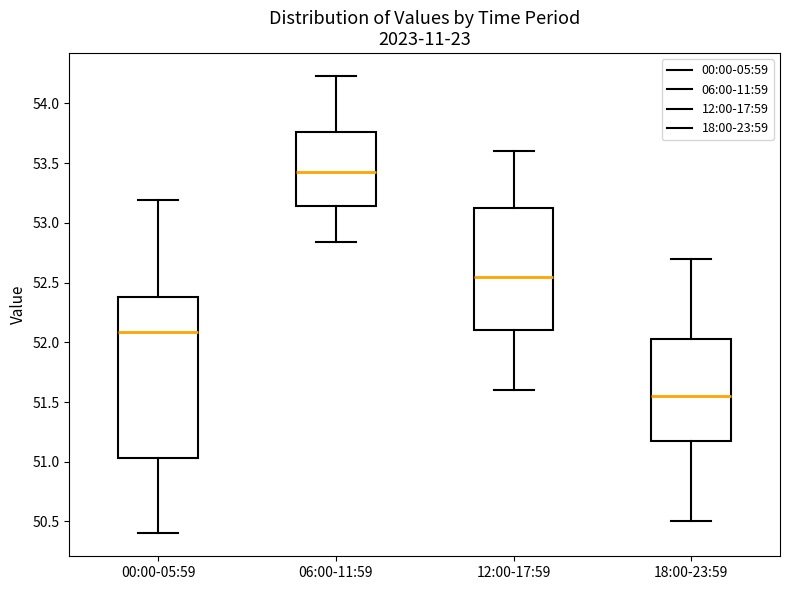

Comparing the boxes themselves (not the whiskers), which one is the tallest?

00:00-05:59